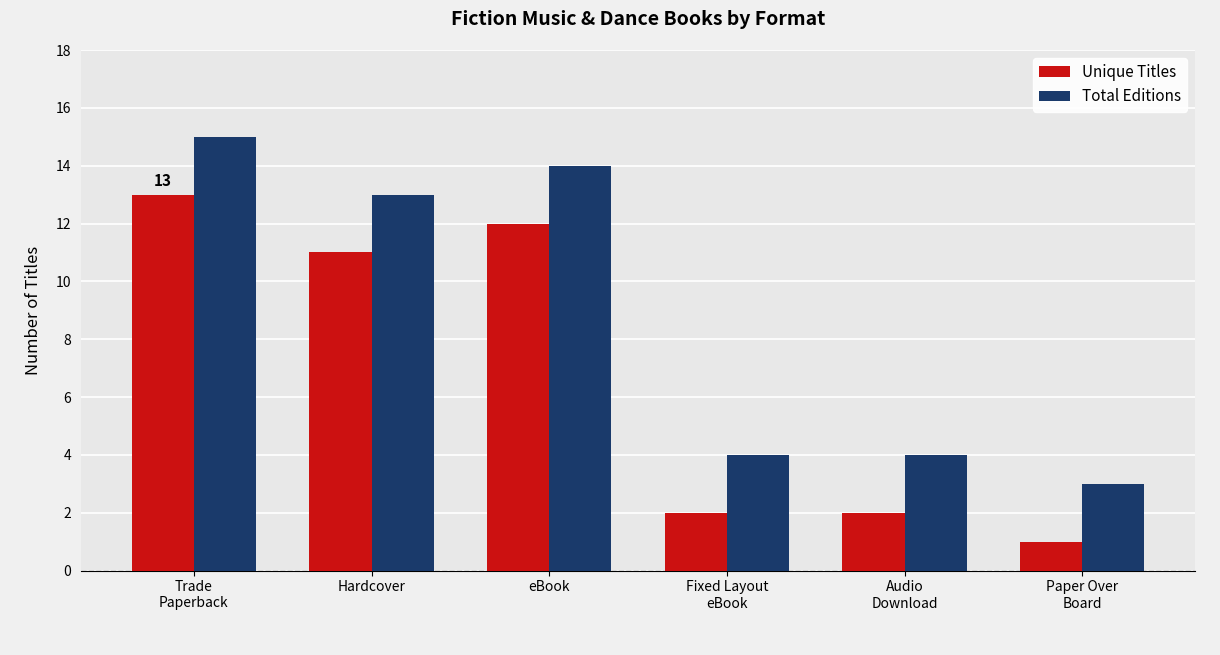

What is the difference between the maximum and minimum values in the Unique Titles series?

12